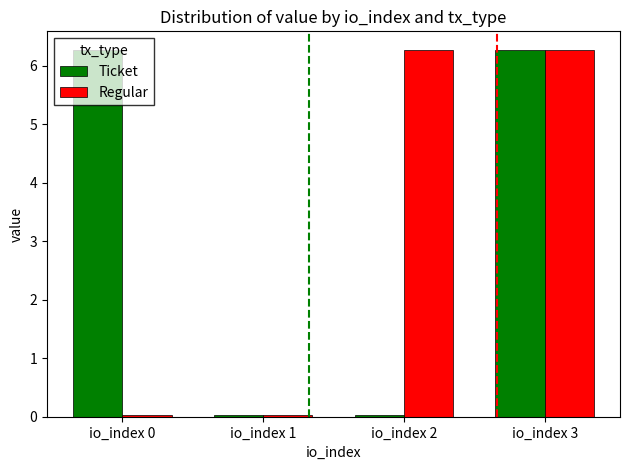

What is the difference between the maximum and minimum values in the Ticket series?

6.2